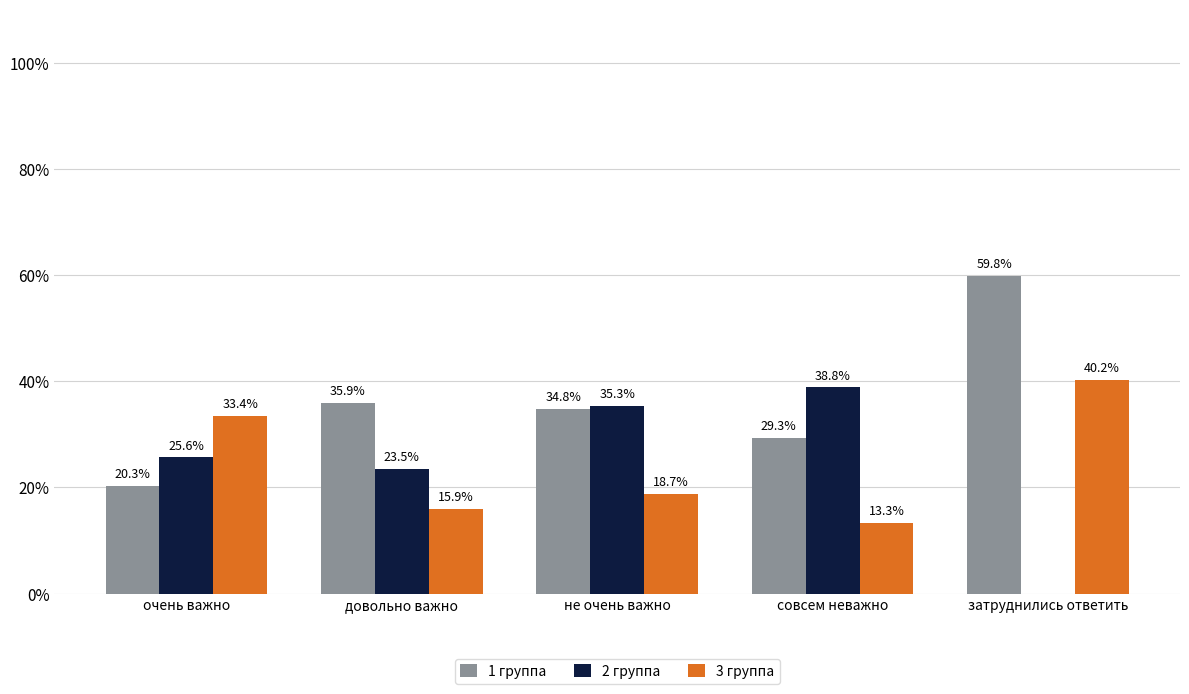

Is the value of 3 группа at затруднились ответить greater than the value of 2 группа at совсем неважно?

Yes